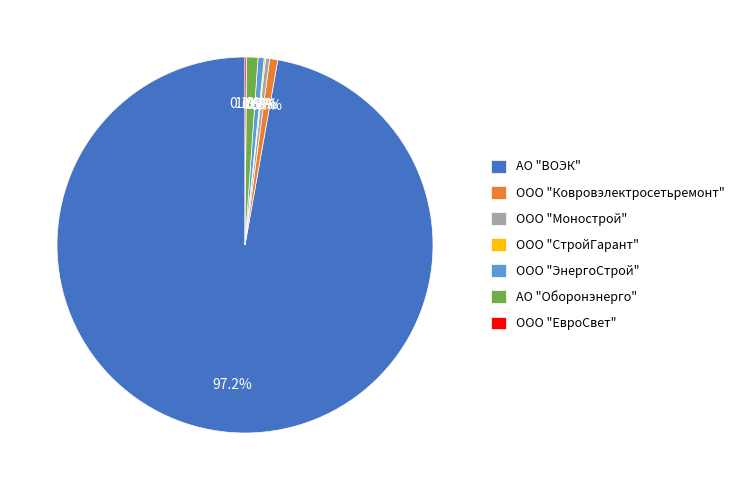

Which slice is the largest?

АО "ВОЭК"